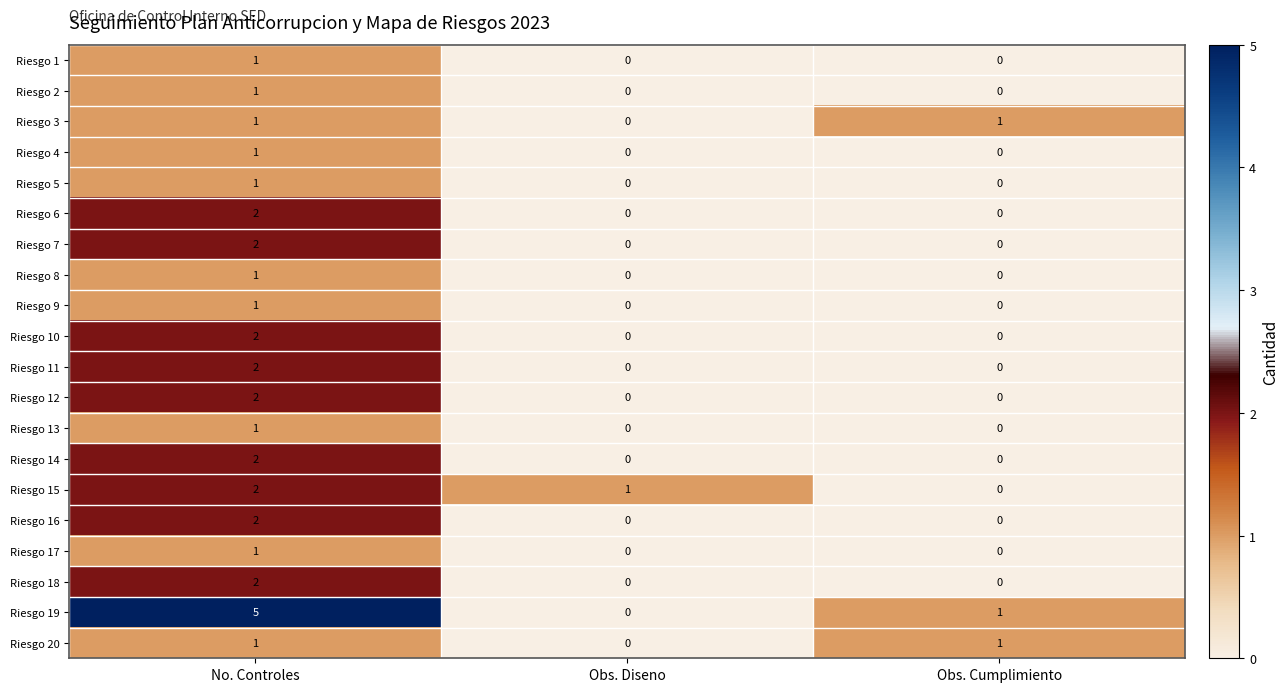

Which series has the largest range (max minus min)?

Riesgo 19